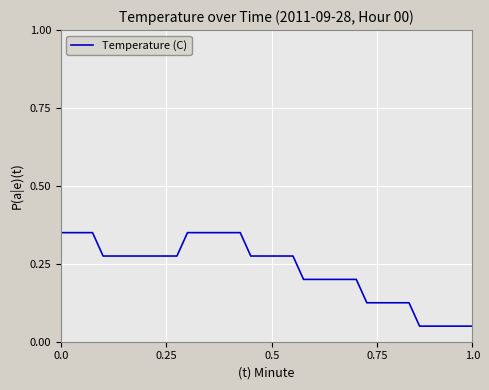

What is the value of the 32nd point from the left?

0.1